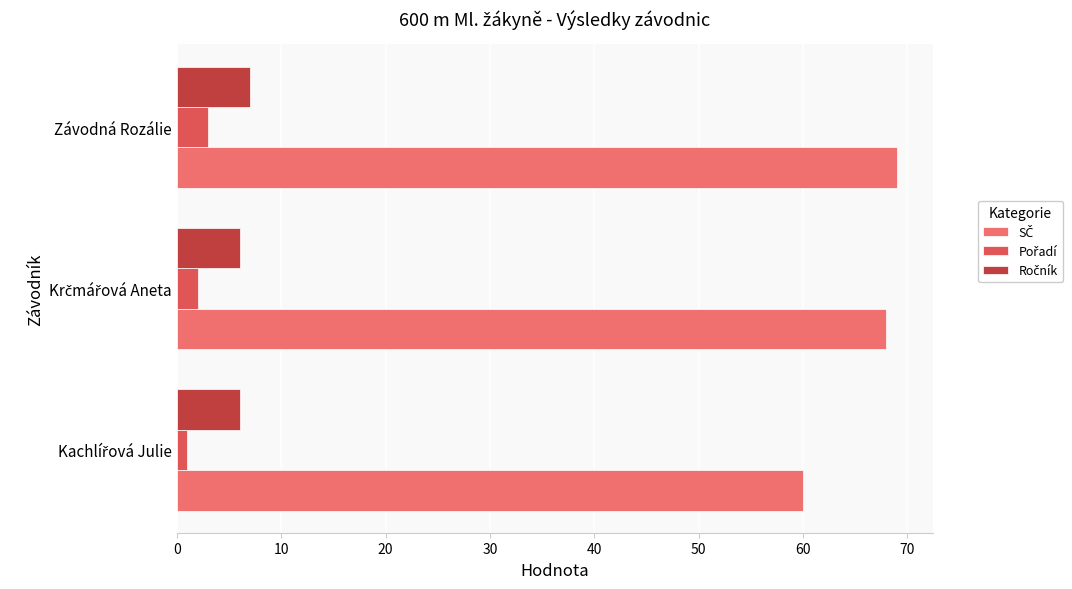

What is the total value across all series at Závodná Rozálie?

79